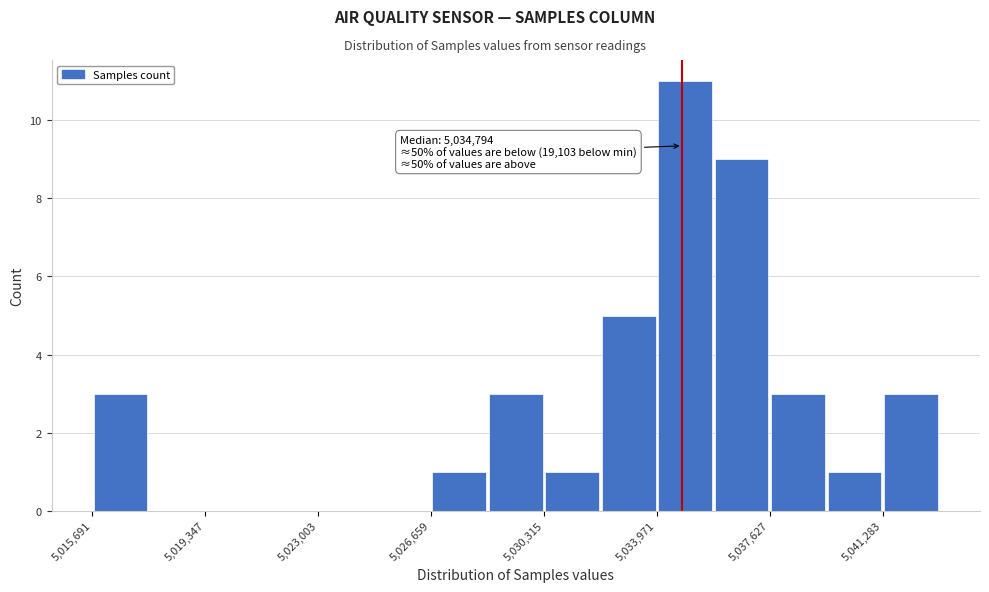

Read against the x-axis, roughly where is the centre of the tallest bar?

5035000